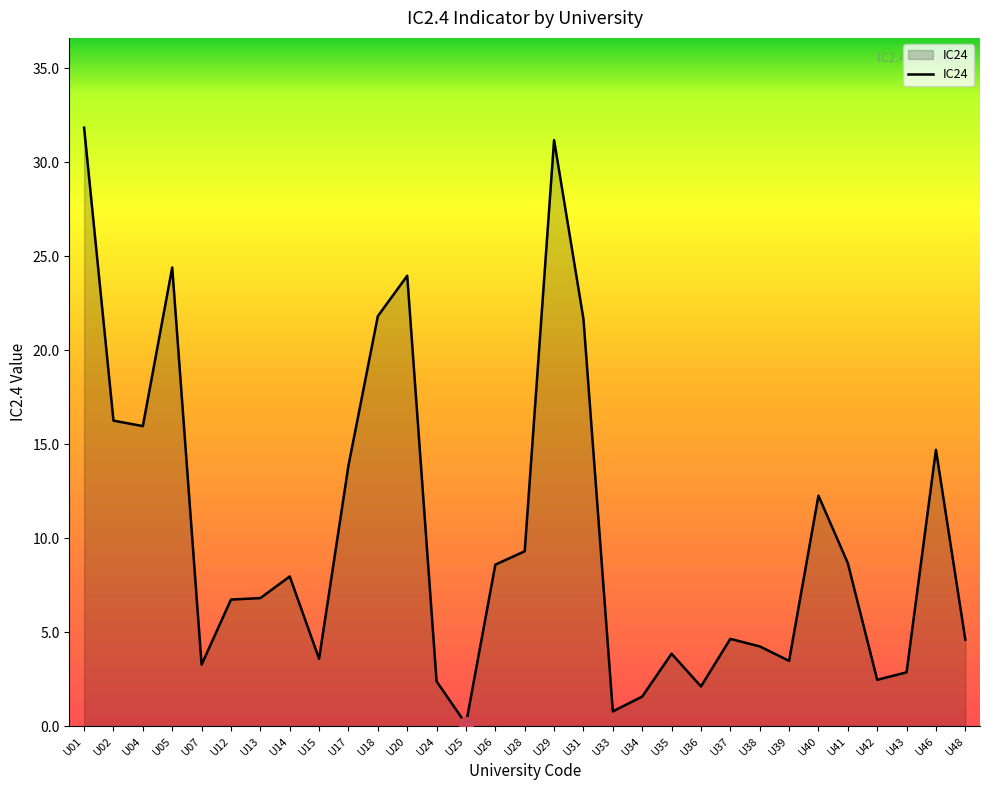

At which category does the chart reach its minimum across all series?

U25